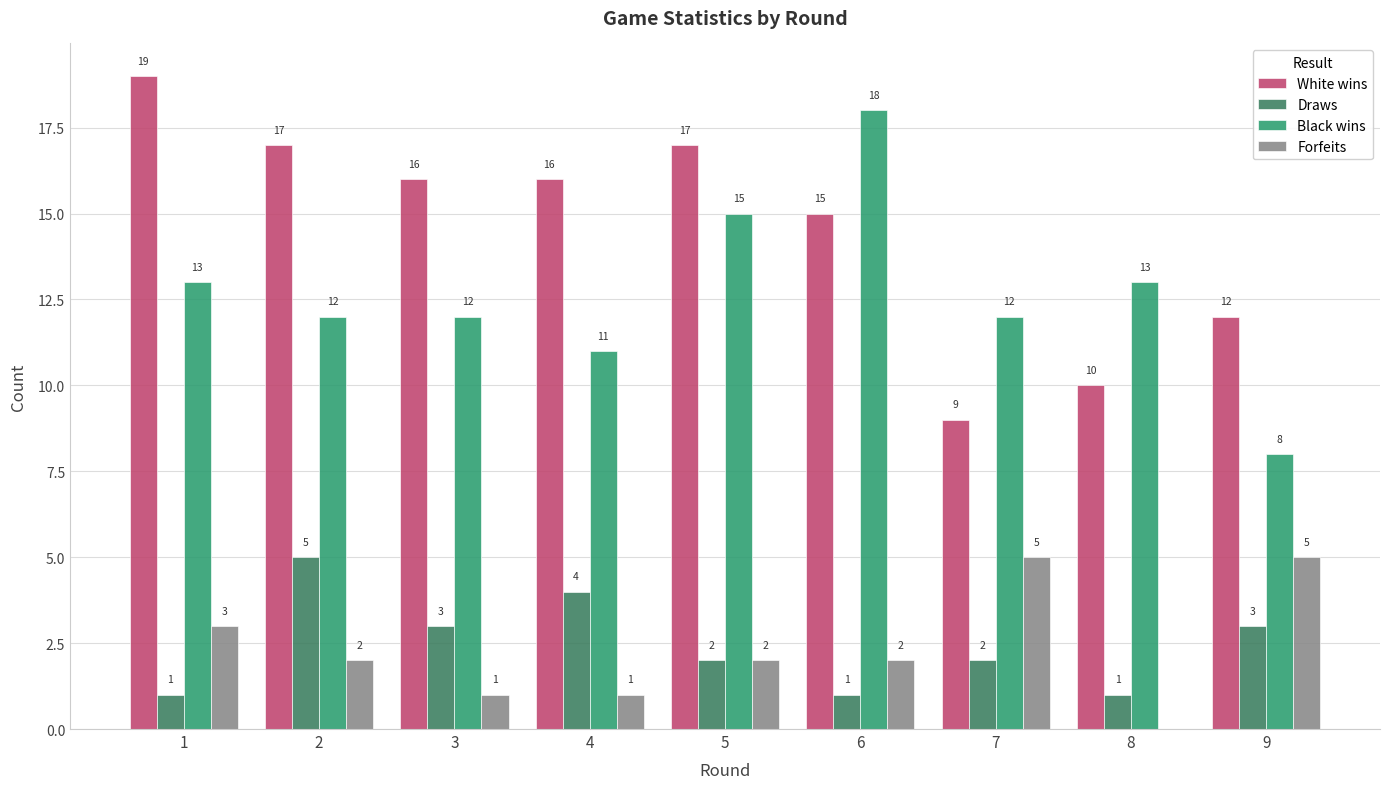

At which label is White wins closest to 14?

6